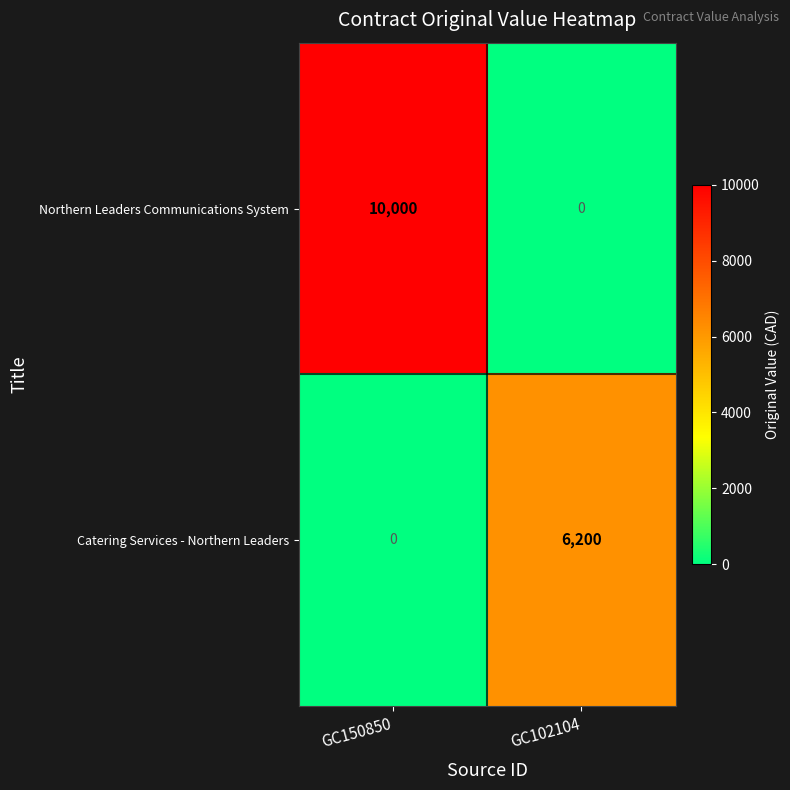

Rank the series at GC102104 from highest to lowest value.

Catering Services - Northern Leaders, Northern Leaders Communications System